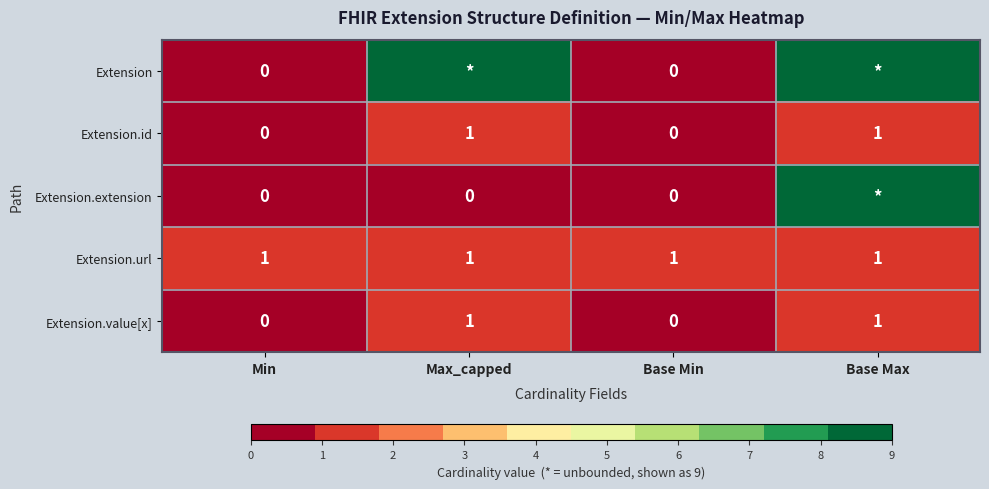

What is the total value across all series at Base Min?

1